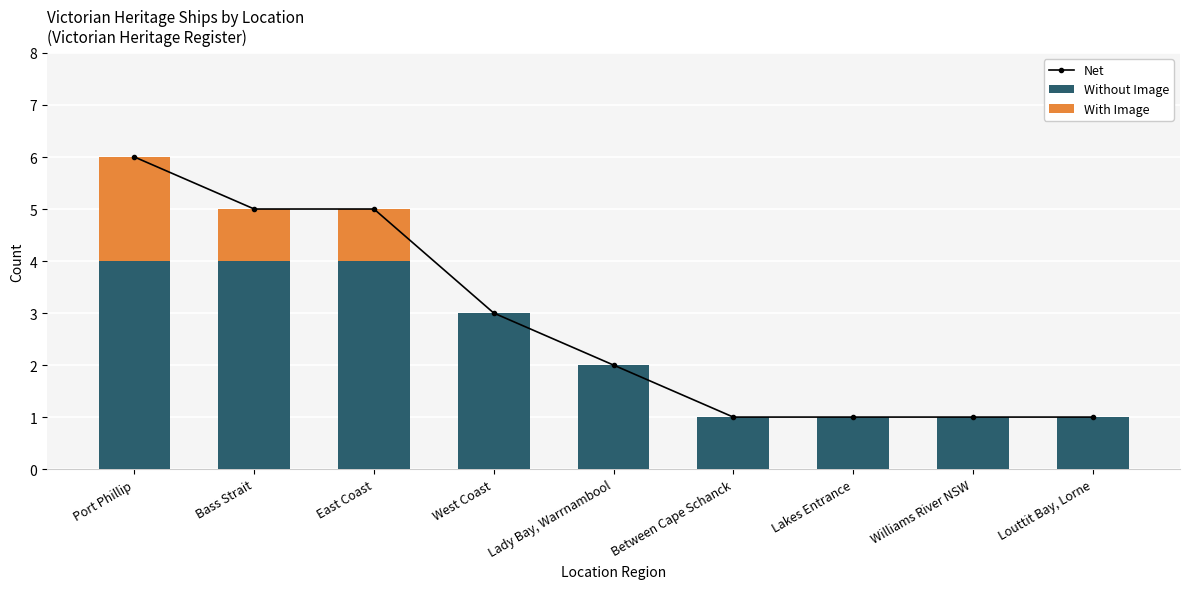

What is the difference between the maximum and minimum values in the Net series?

5